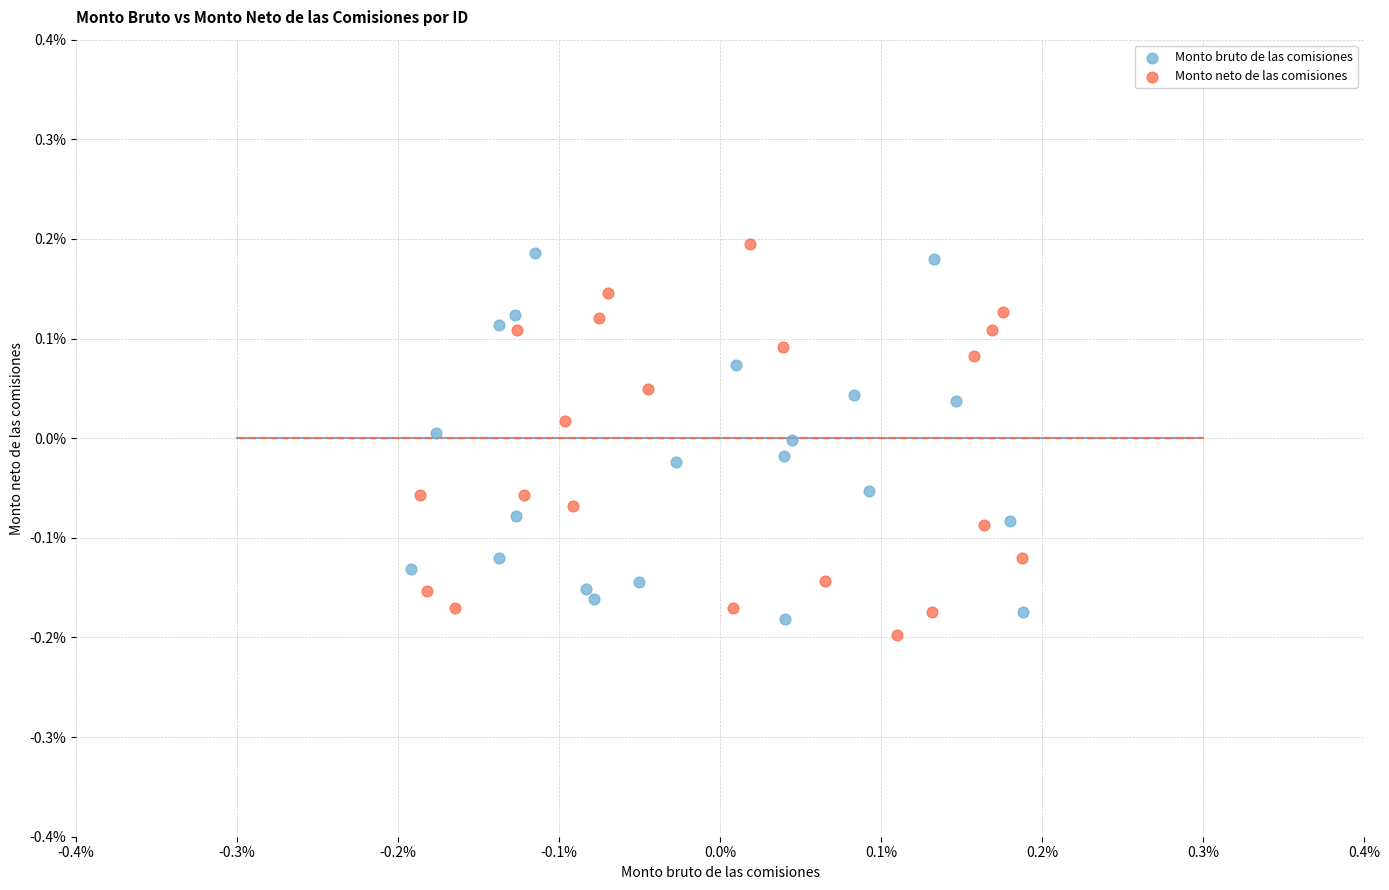

Which series has the widest spread of Y values?

Monto neto de las comisiones